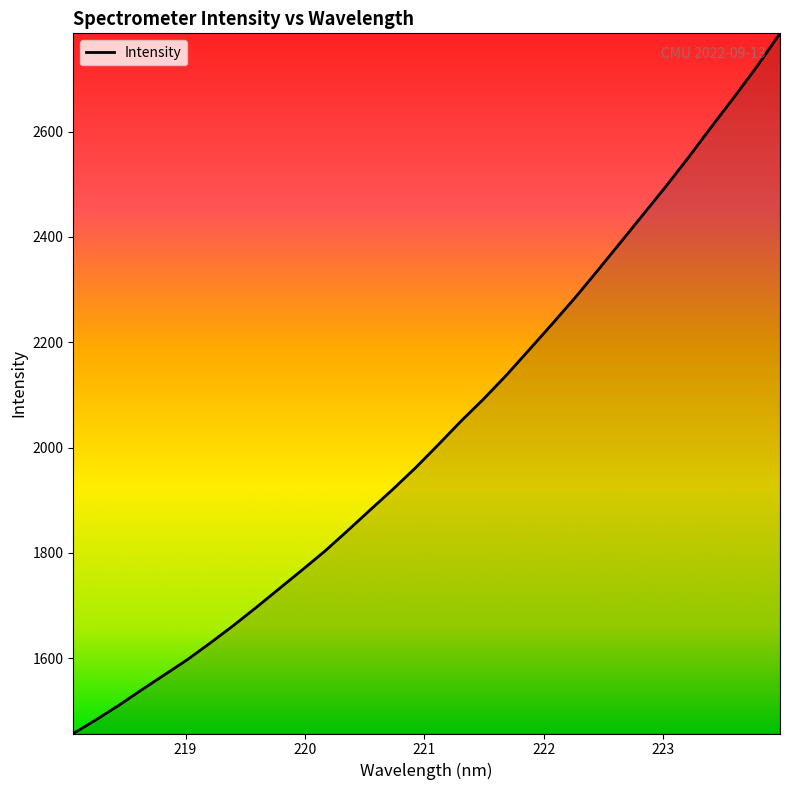

What is the maximum value shown in the chart?

2786.8